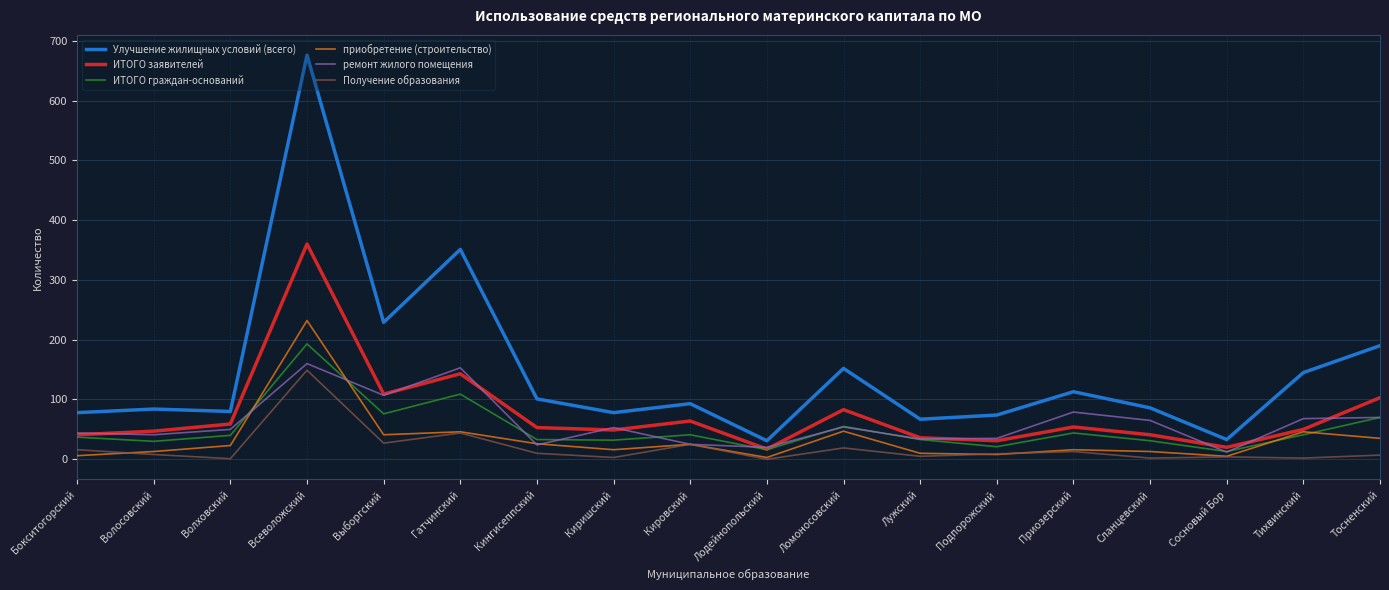

What is the difference between the second highest and minimum values in the ремонт жилого помещения series?

141